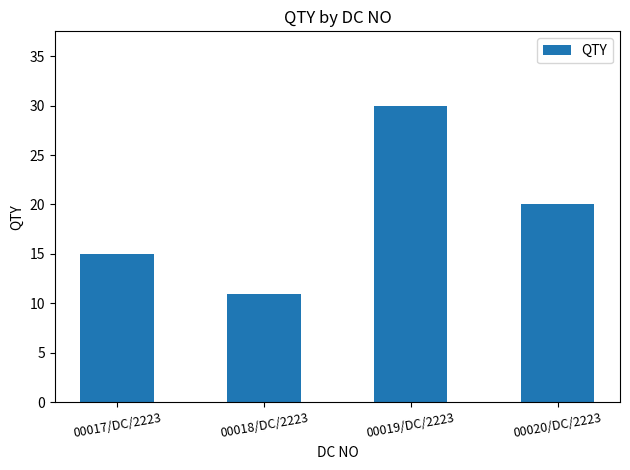

What is the label of the 2nd bar from the right?

00019/DC/2223